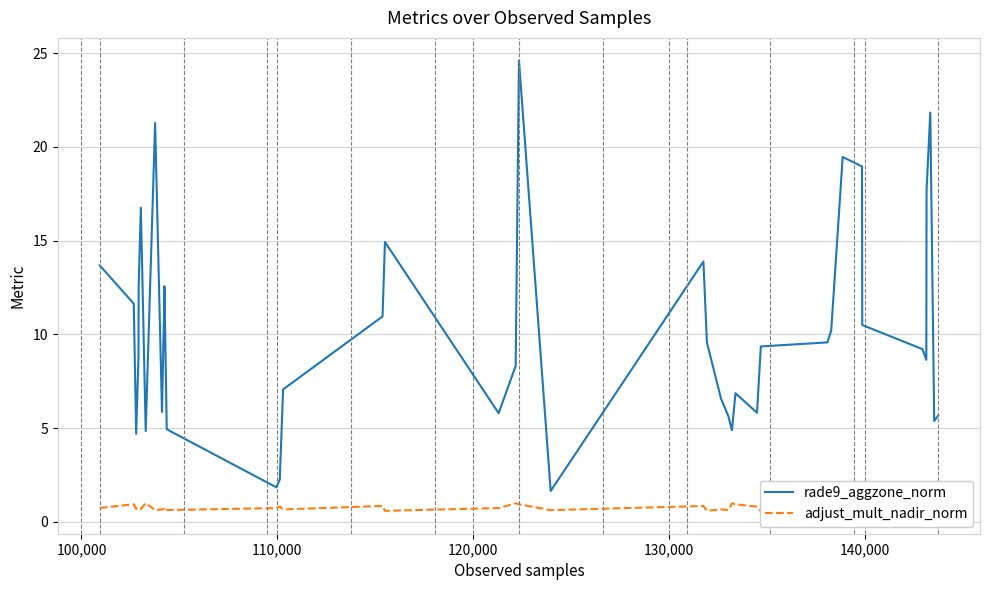

At how many categories does at least one series exceed 15?

7